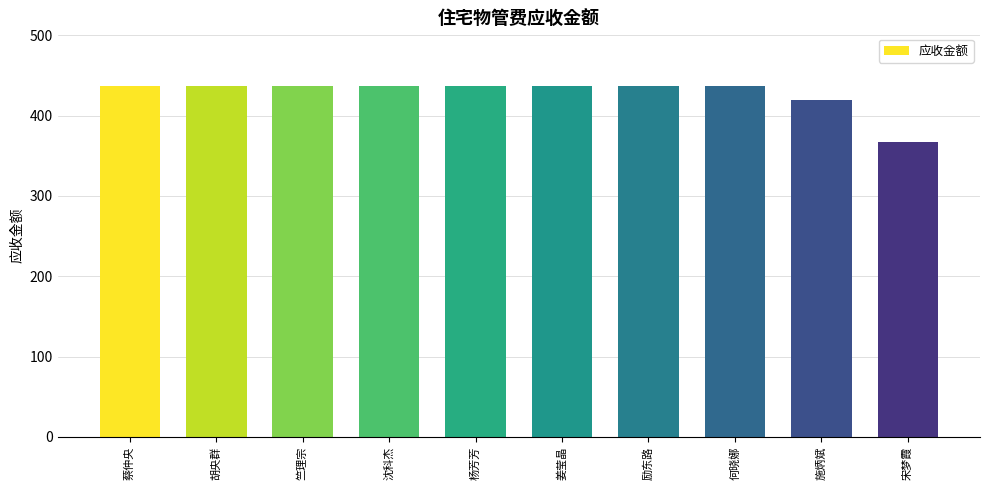

What is the ratio of the value at 杨芳芳 to the value at 宋梦霞?

1.2